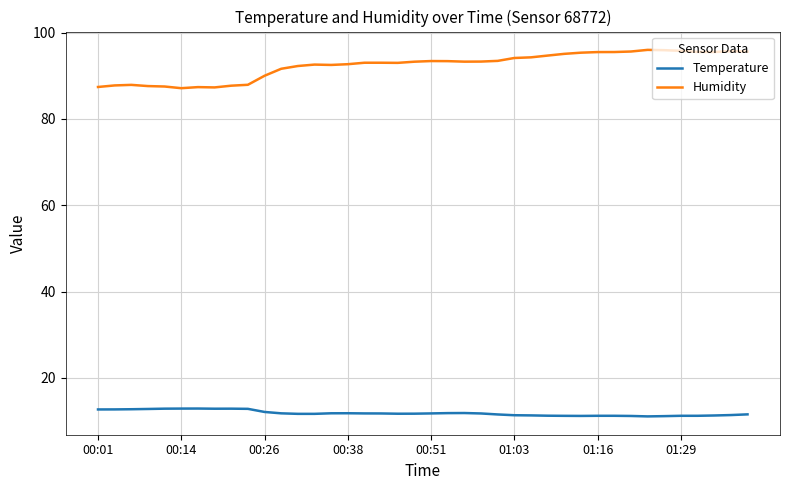

Which series has the largest total across all categories?

Humidity